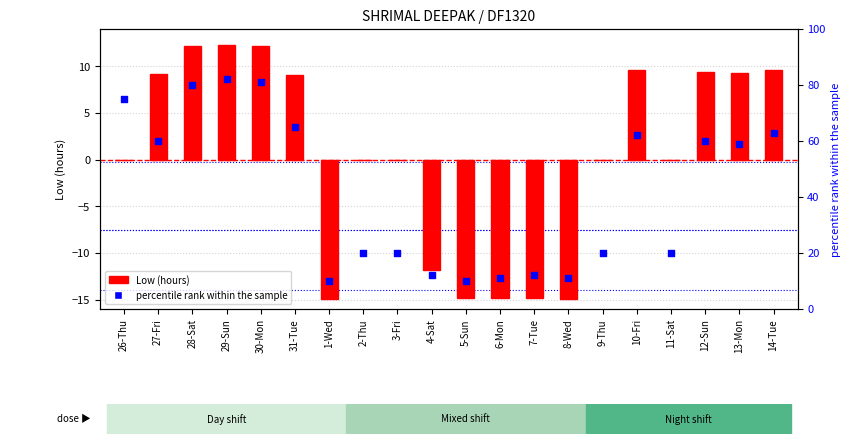

What are all the series names shown in the legend?

Low (hours), percentile rank within the sample